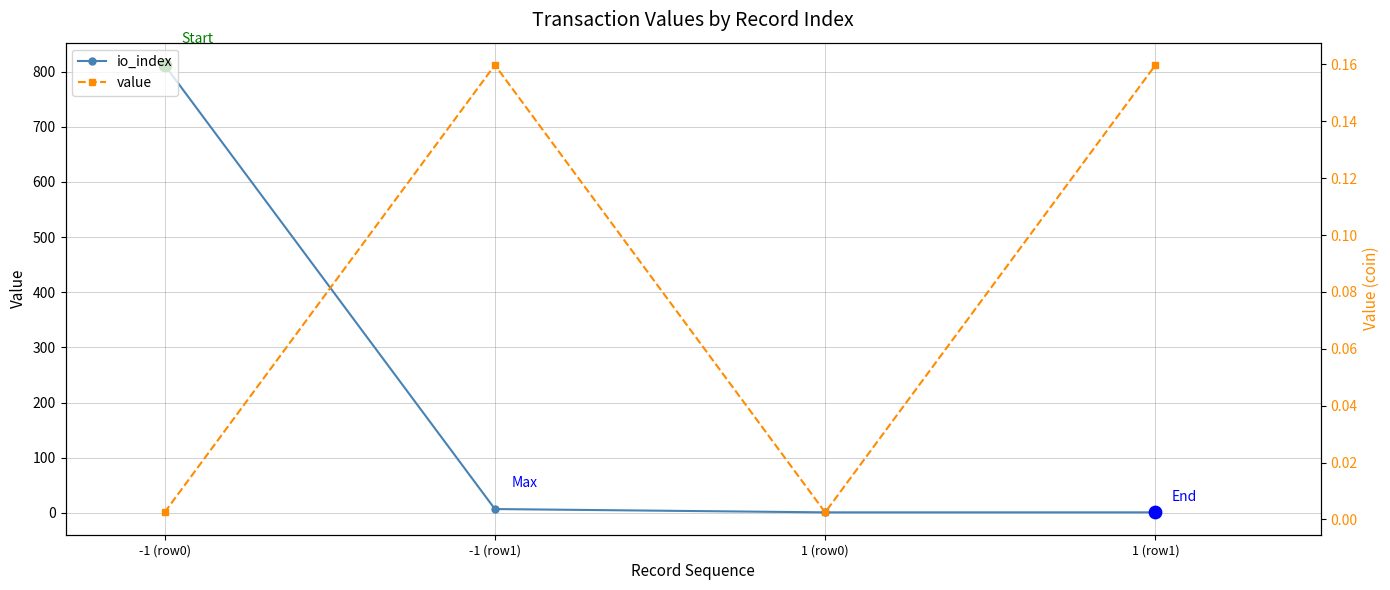

Which series contains the lowest Y value?

value